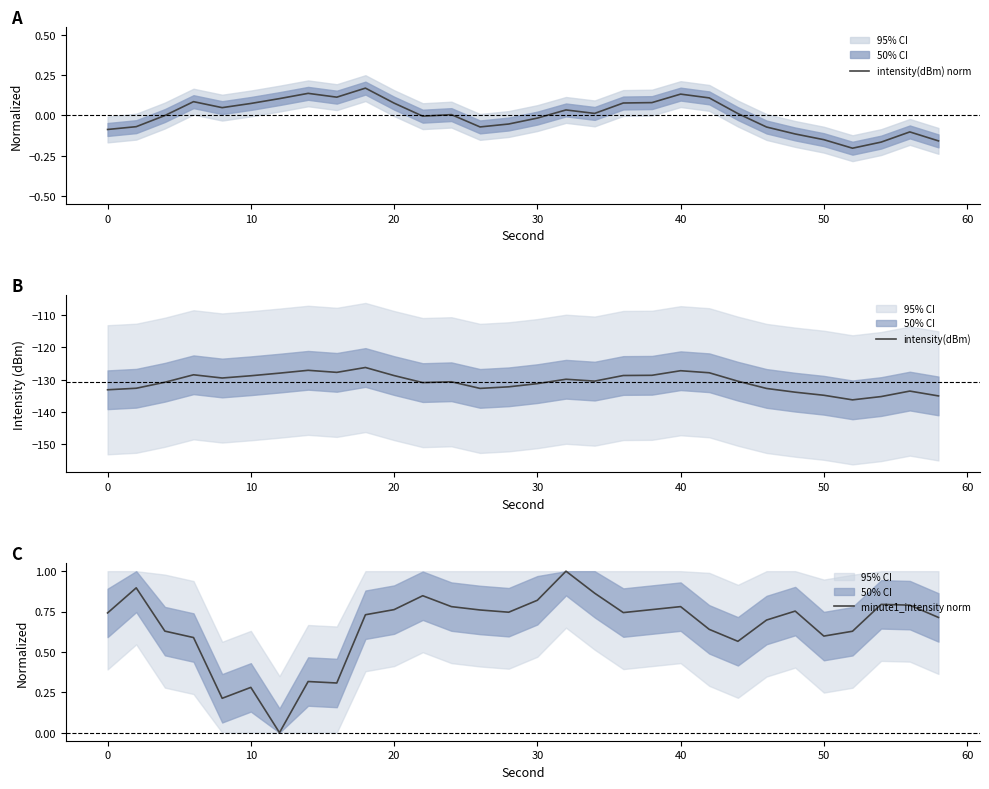

What is the maximum value for intensity(dBm)?

-126.2